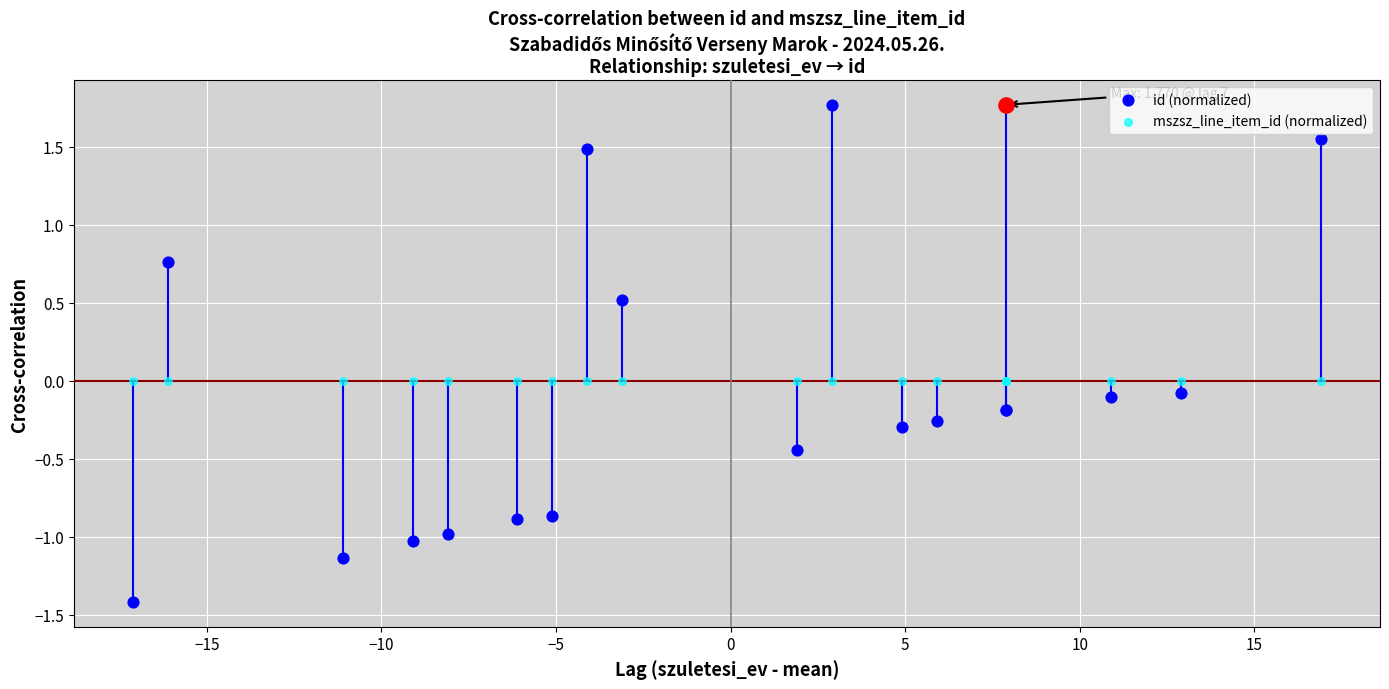

At how many categories does at least one series exceed 0?

6